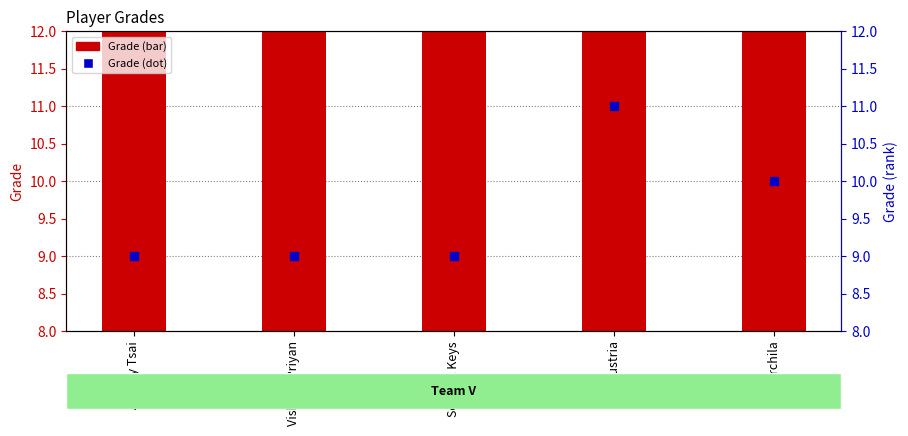

Which series reaches the maximum Y coordinate?

Grade